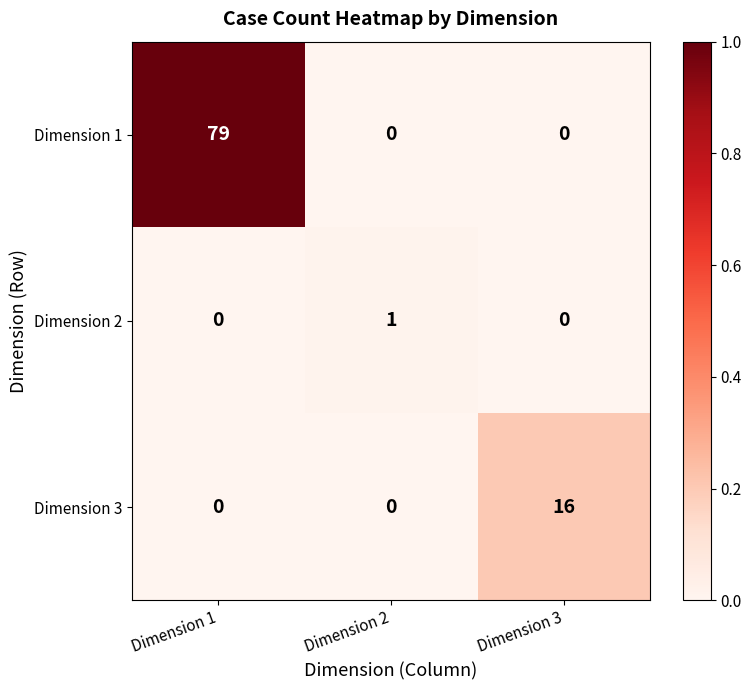

Reading left to right, list all the values displayed in this chart.

Dimension 1: Dimension 1=79	Dimension 2=0	Dimension 3=0
Dimension 2: Dimension 1=0	Dimension 2=1	Dimension 3=0
Dimension 3: Dimension 1=0	Dimension 2=0	Dimension 3=16